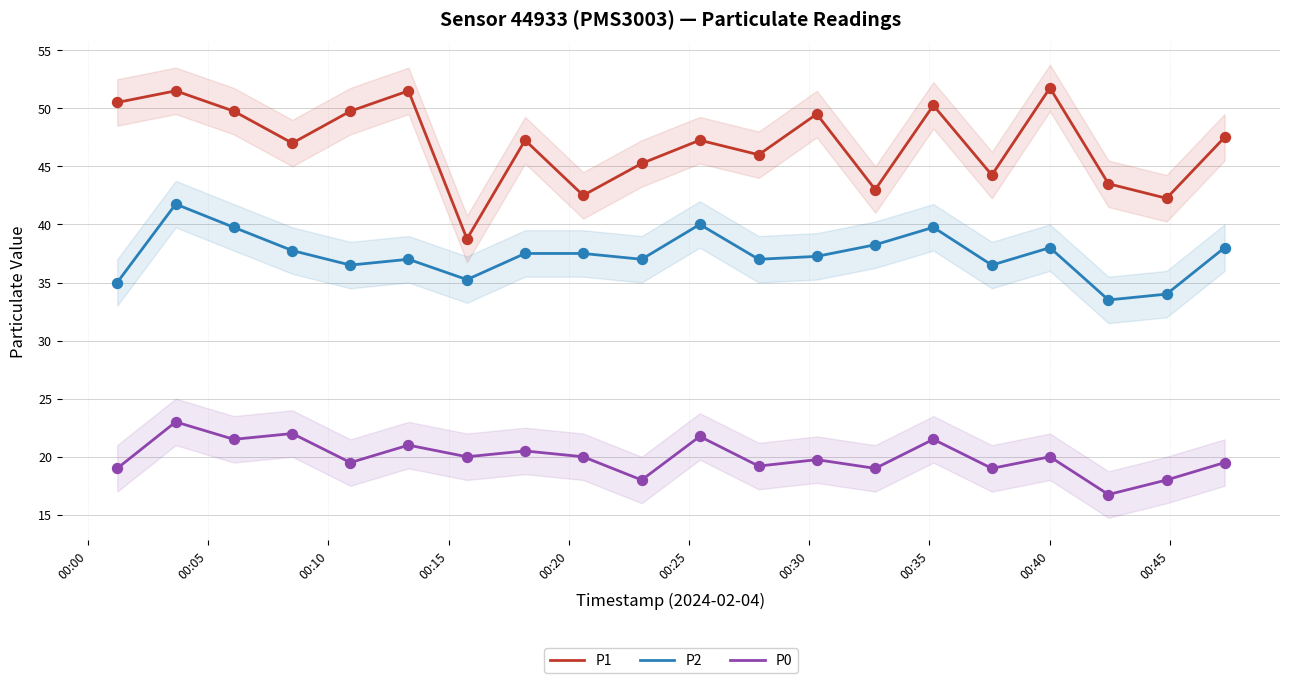

What is the highest value of the P1 series?

51.8